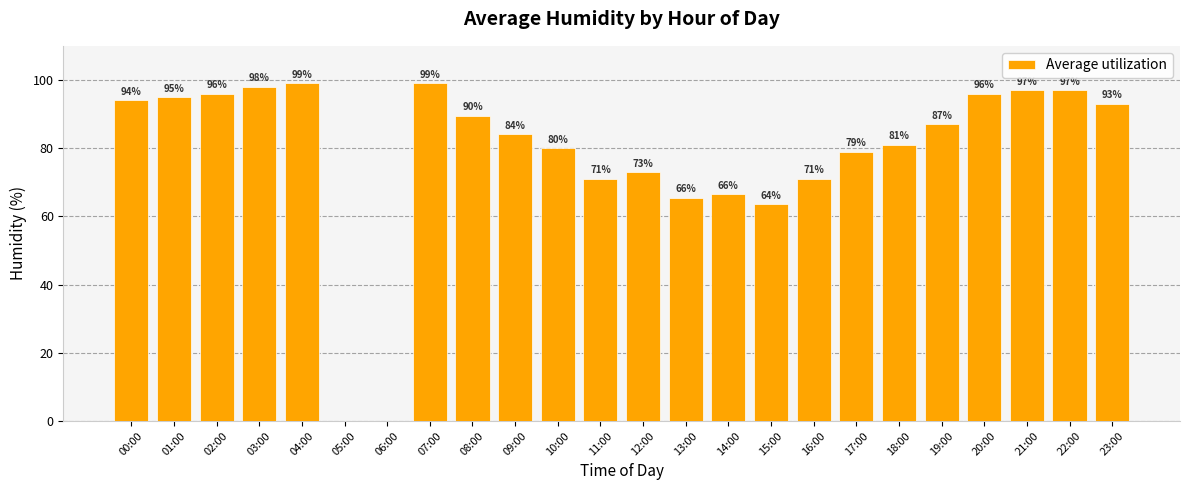

How many categories are shown in the chart?

24